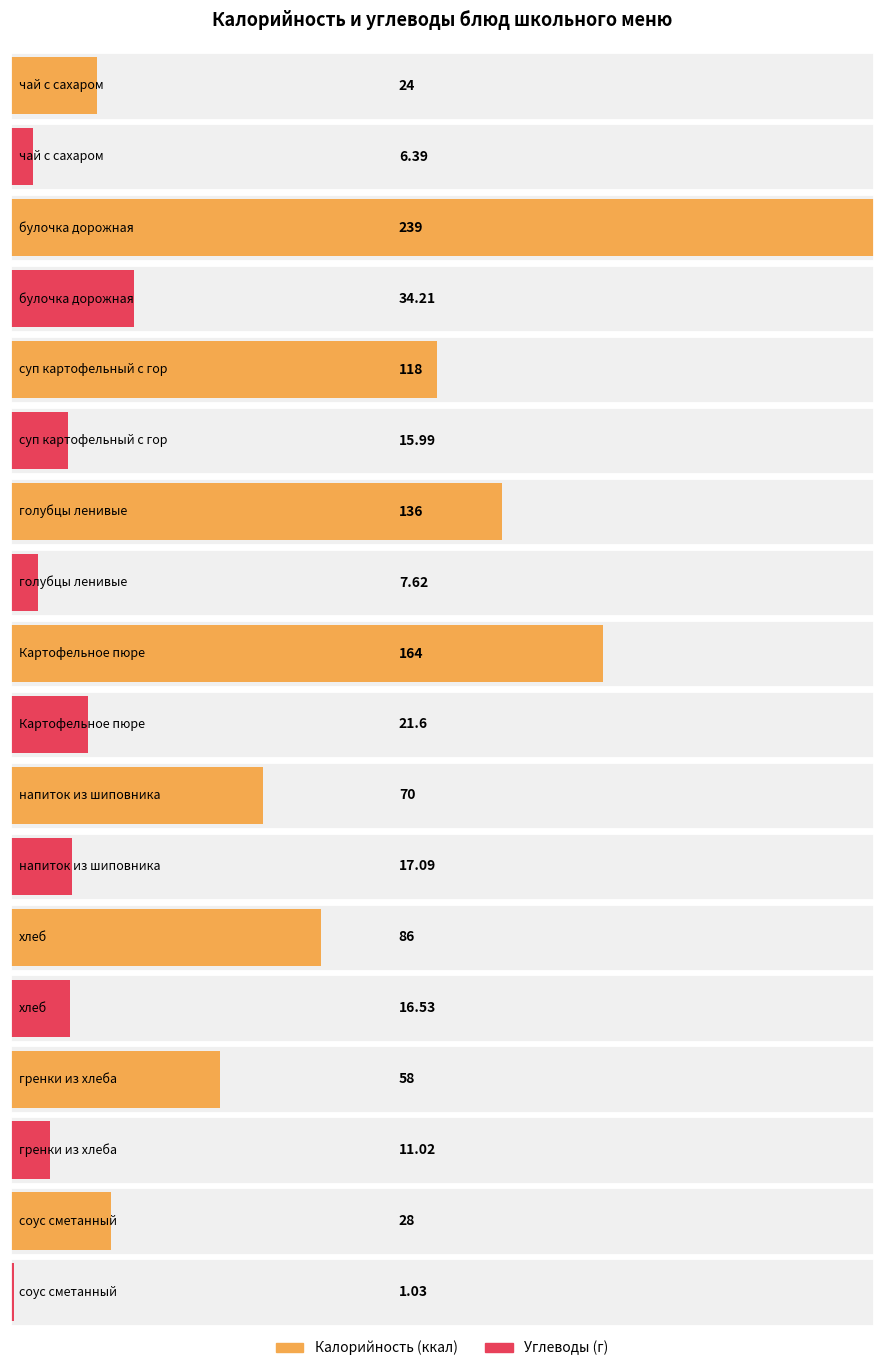

Which label corresponds to the smallest value in the chart?

чай с сахаром